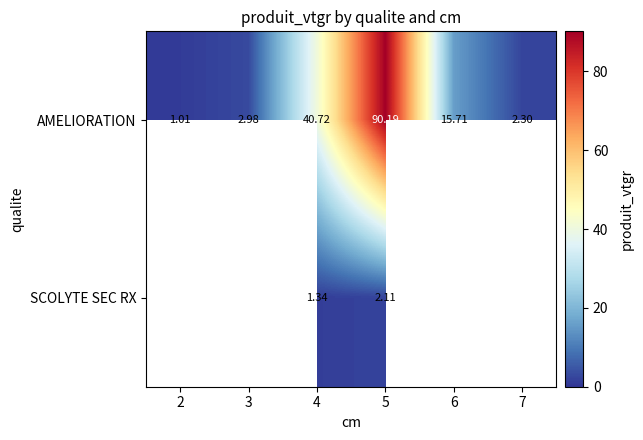

Rank the series at 4 from lowest to highest value.

SCOLYTE SEC RX, AMELIORATION